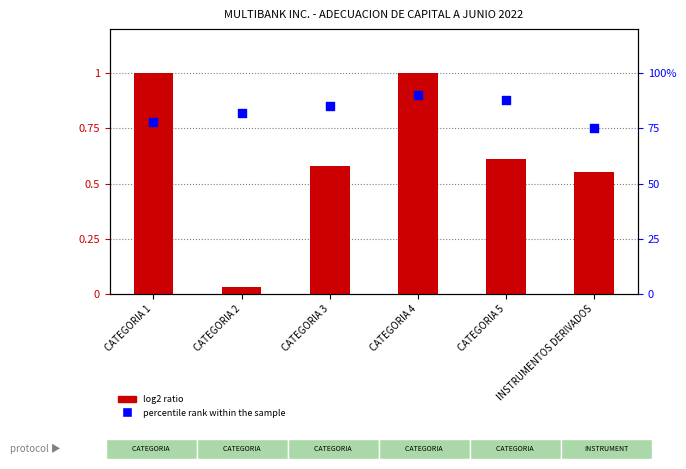

At which category is the sum across all series the highest?

CATEGORIA 4